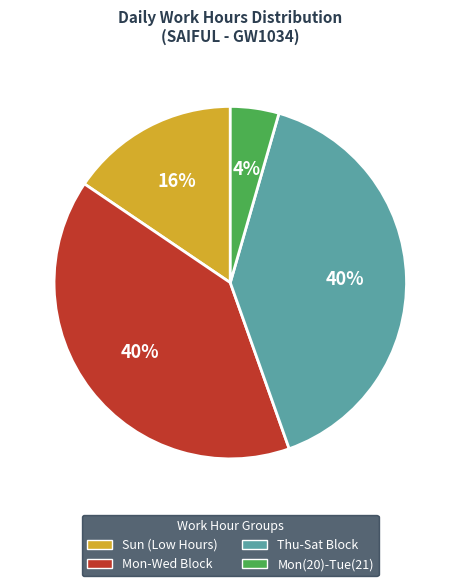

True or false: Mon-Wed Block accounts for 48% of the total.

False